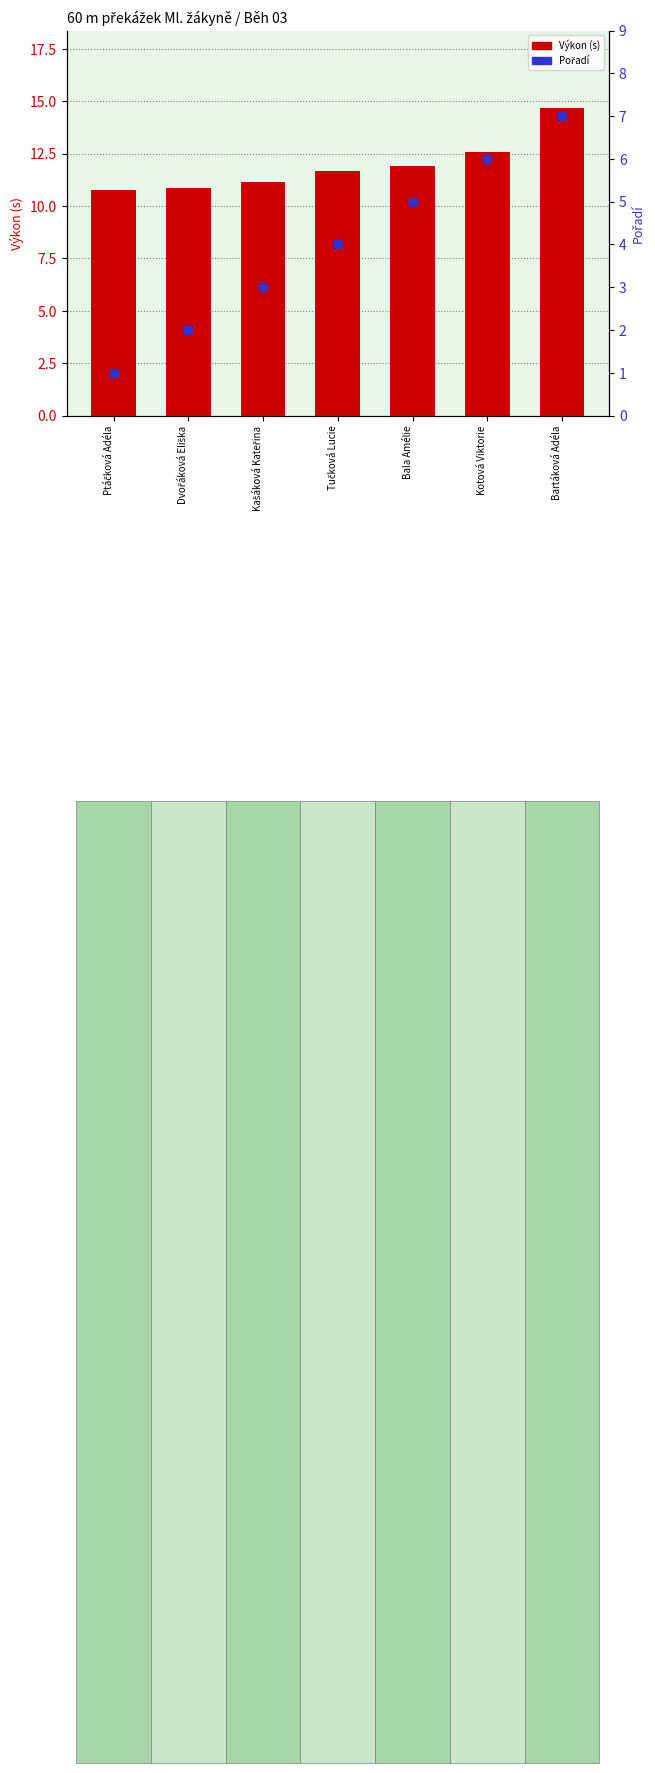

Which series has the largest Y range (max minus min)?

Pořadí